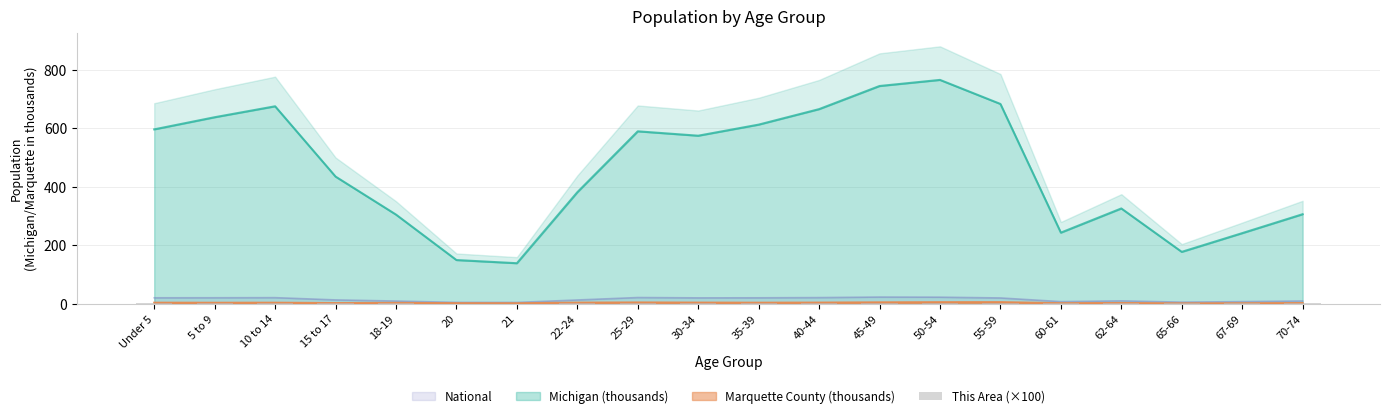

What is the maximum value for Michigan (thousands)?

765.5